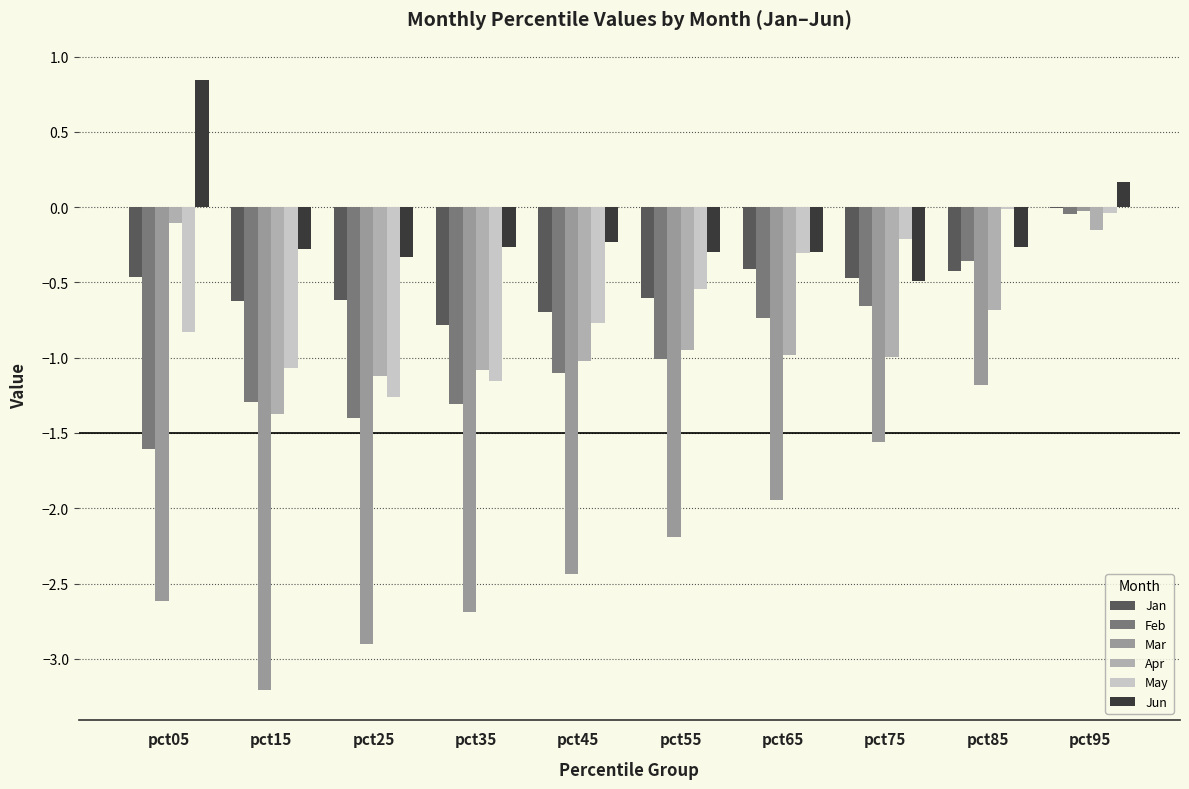

Rank the series at pct15 from highest to lowest value.

Jun, Jan, May, Feb, Apr, Mar